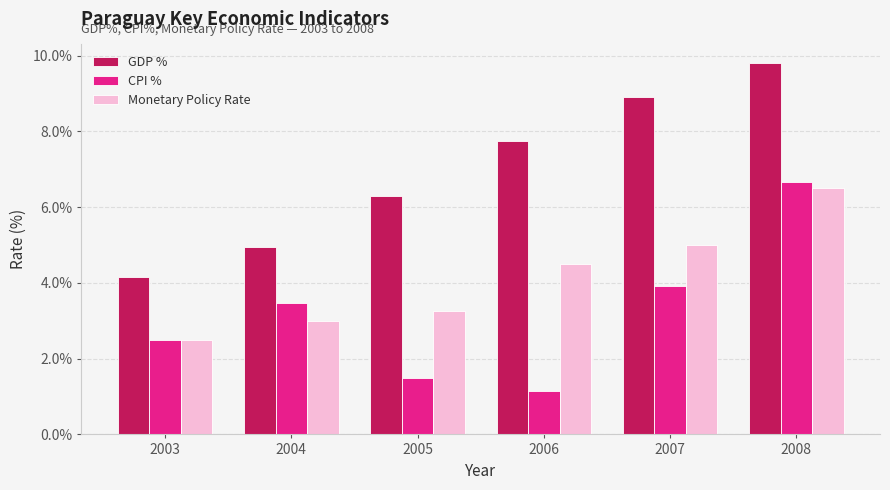

At which label does CPI % reach its peak?

2008